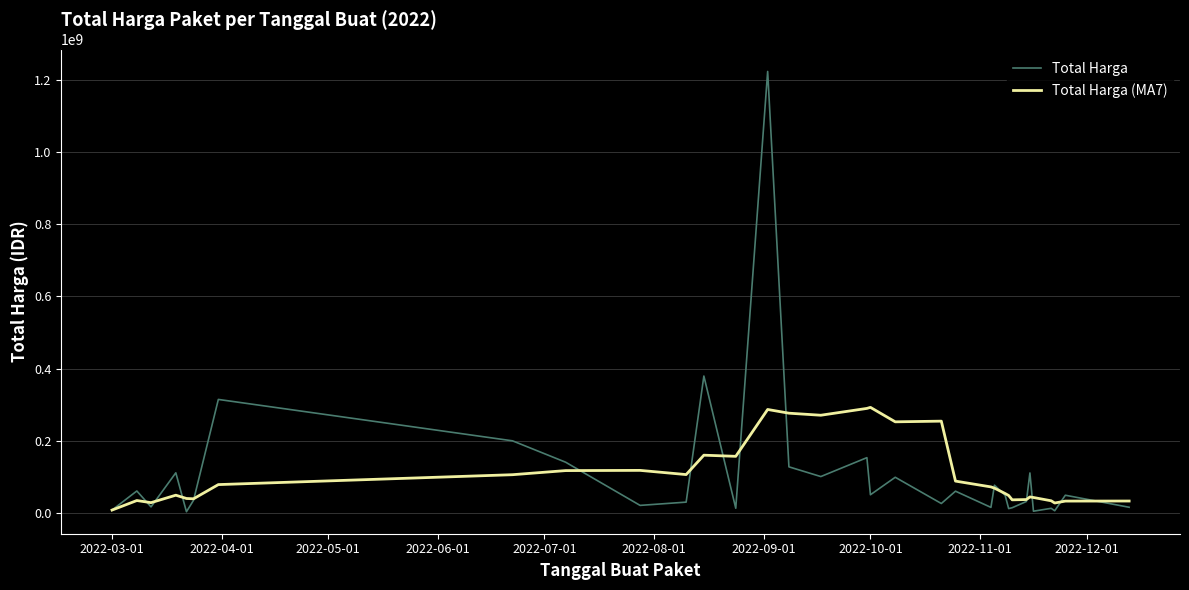

How many values in the Total Harga (MA7) series exceed 67835714?

17